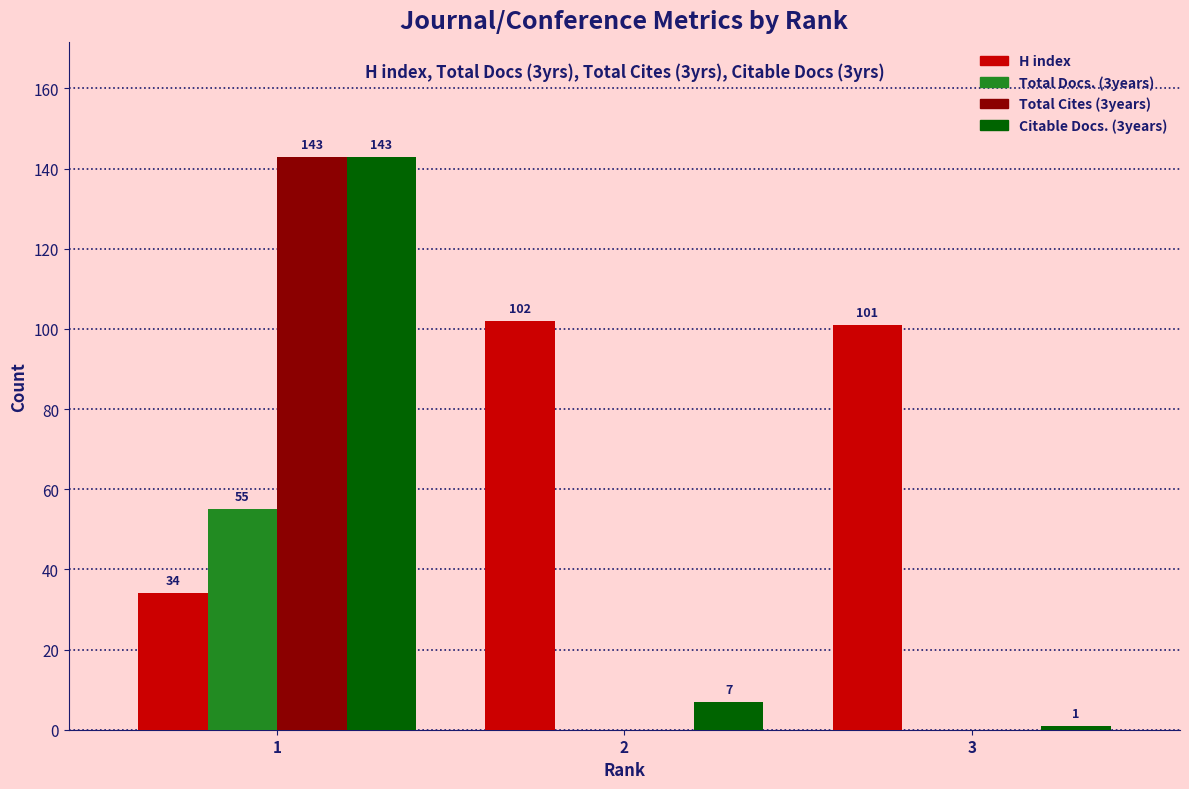

What value does the Citable Docs. (3years) series have at 2, to the nearest 5?

5